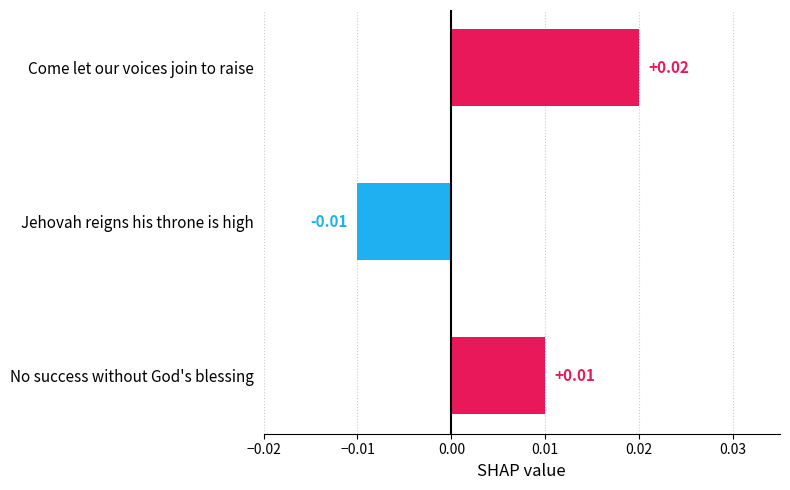

What is the label of the 1st bar from the top?

Come let our voices join to raise